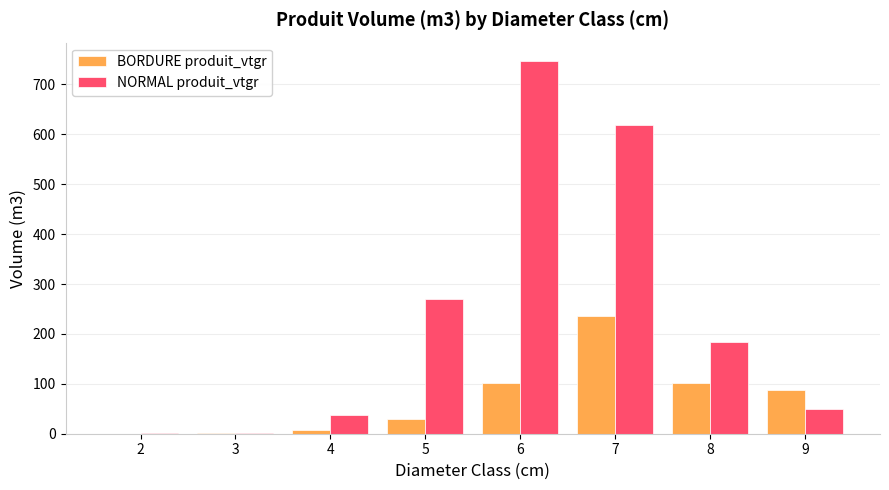

At which label is BORDURE produit_vtgr closest to 118?

6